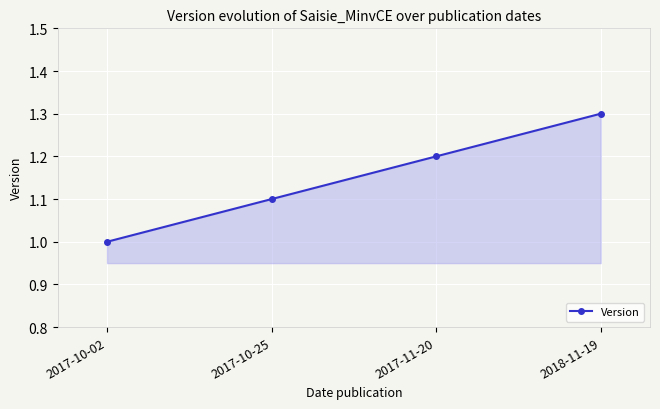

What is the value of the 1st point from the left?

1.0